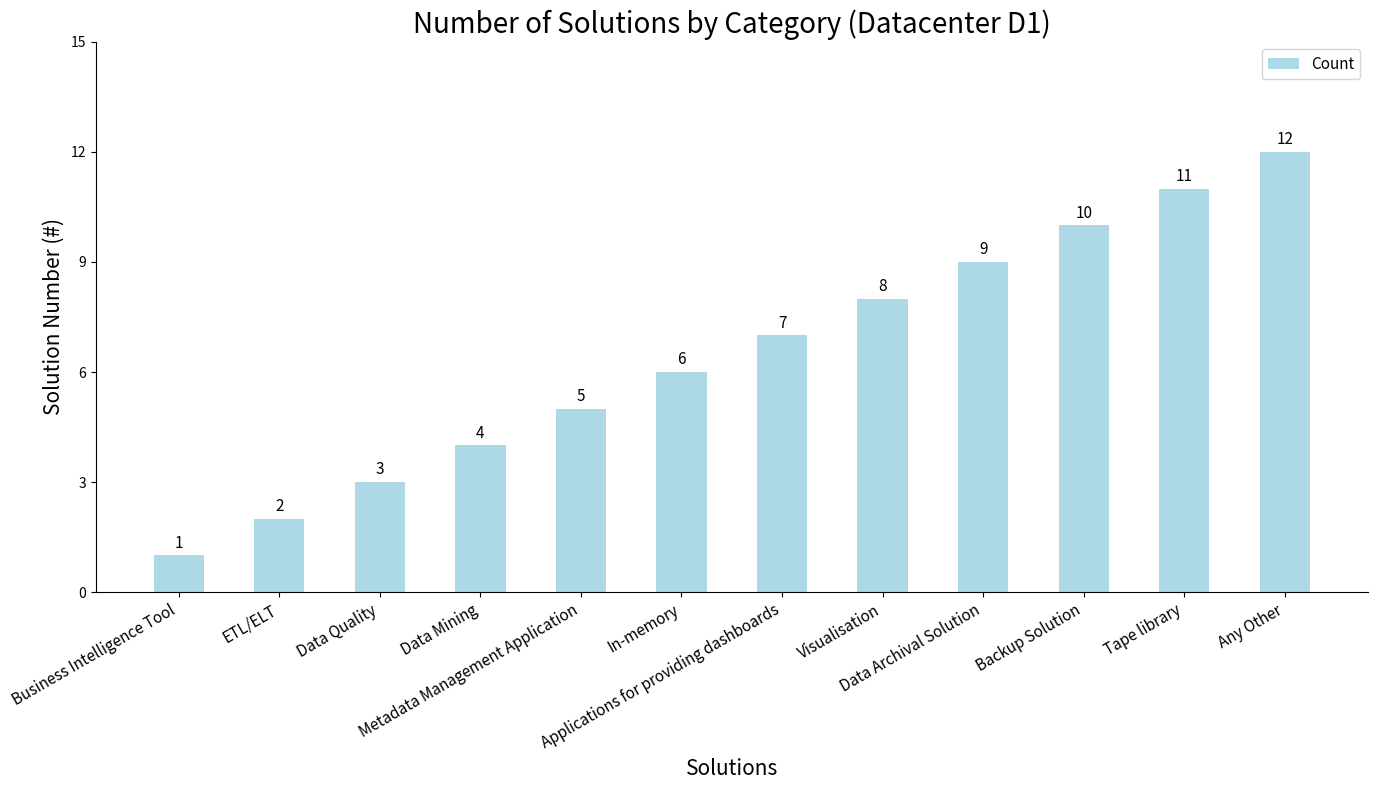

What is the difference between the maximum and second lowest values?

10